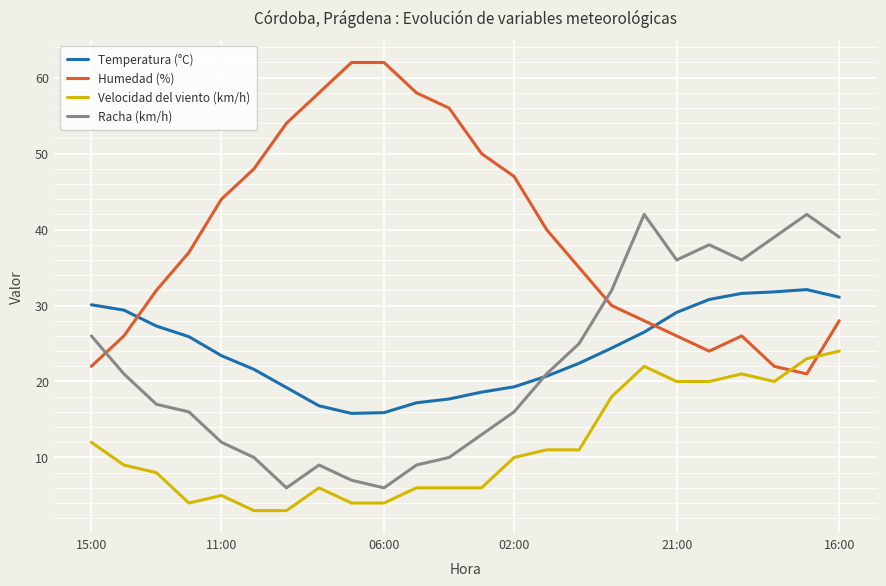

What is the minimum value shown in the chart?

3.0